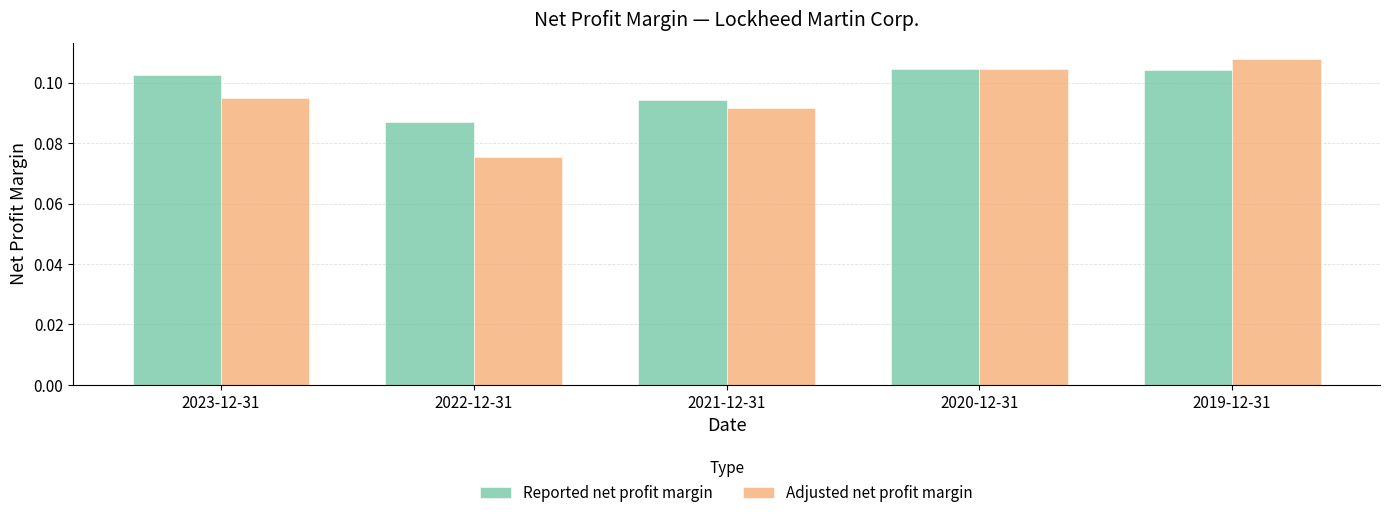

At which category is the sum across all series the highest?

2019-12-31